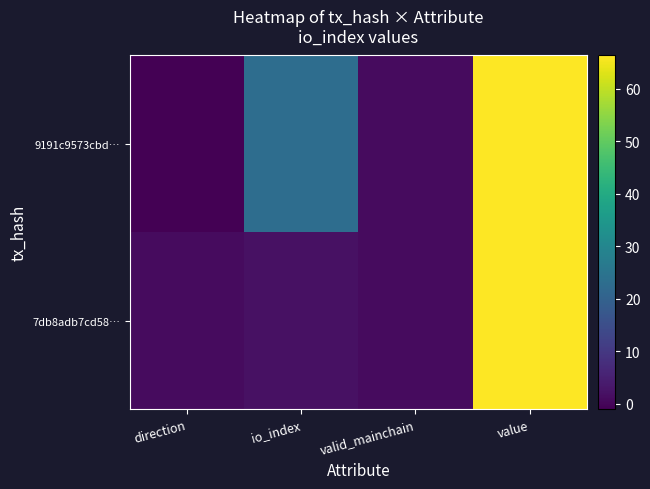

List the series in order of their overall mean, highest first.

9191c9573cbd…, 7db8adb7cd58…